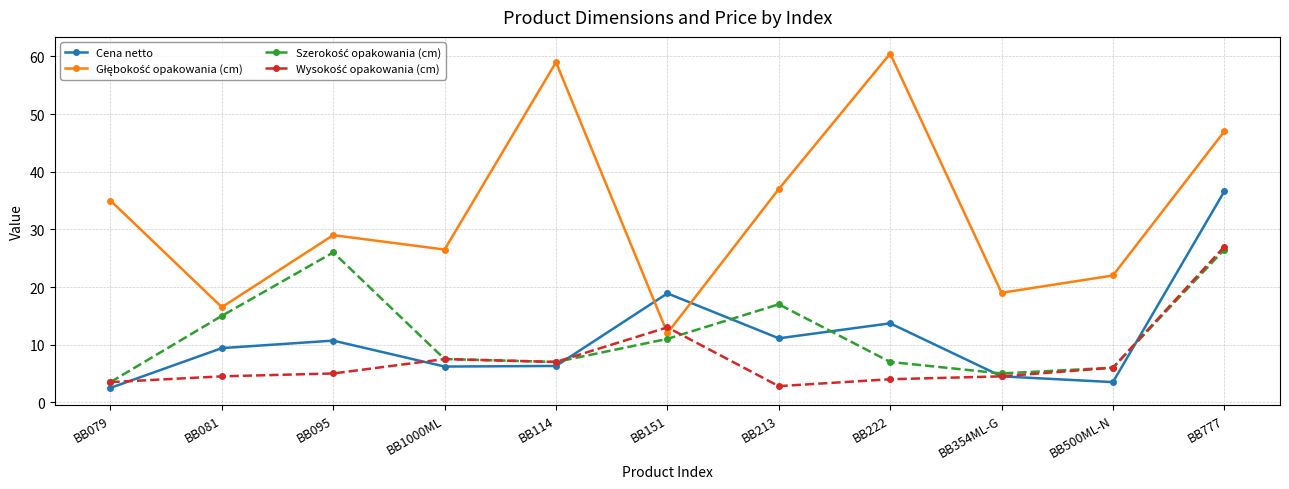

What is the difference between the highest and lowest values at BB114?

52.7